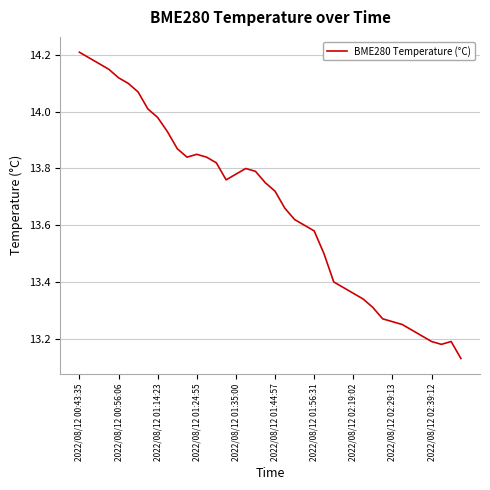

Does the chart display data point markers on the line(s)?

No